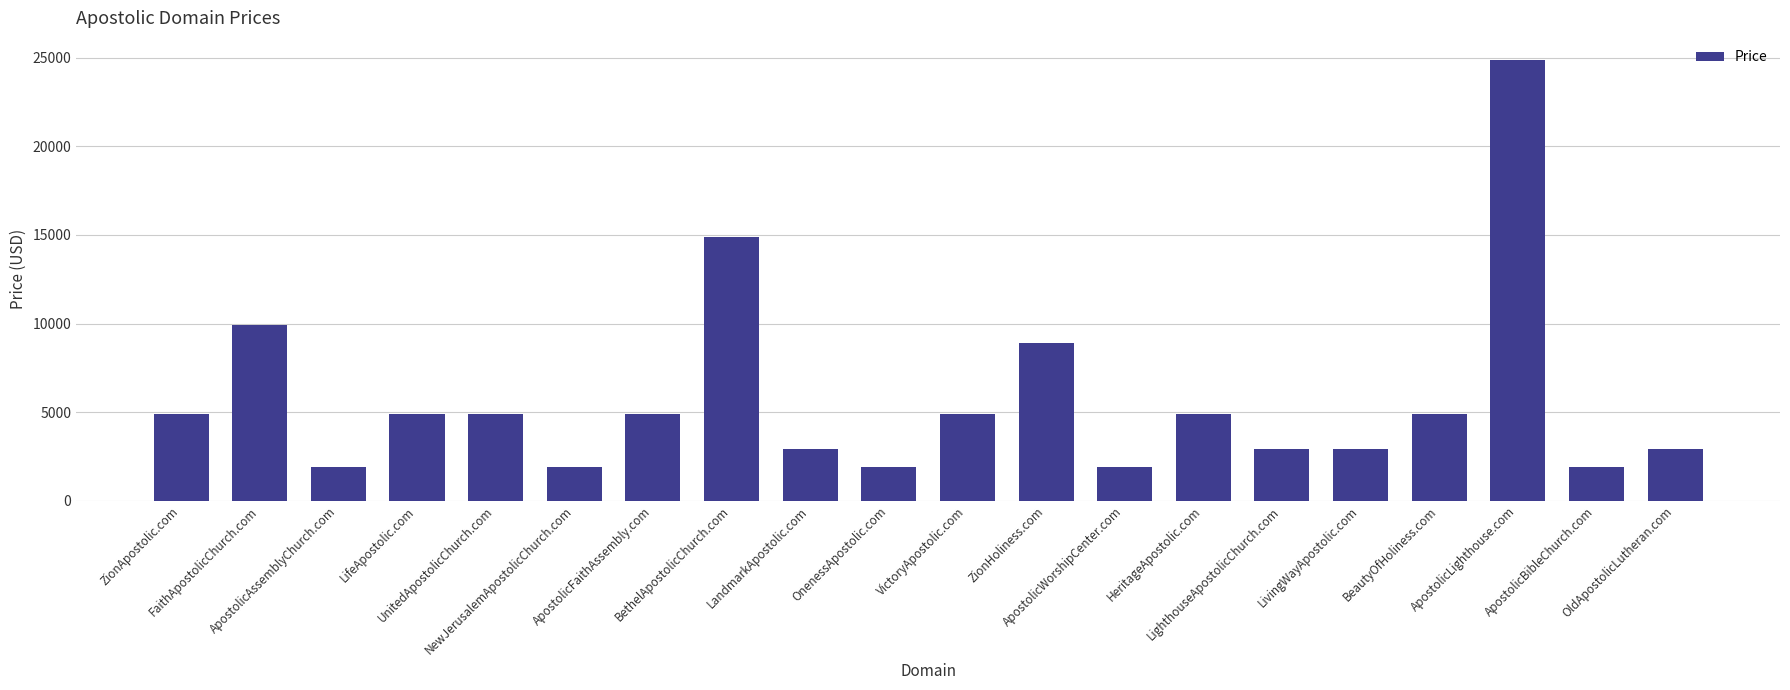

What is the ratio of the value at LifeApostolic.com to the value at LandmarkApostolic.com?

1.7